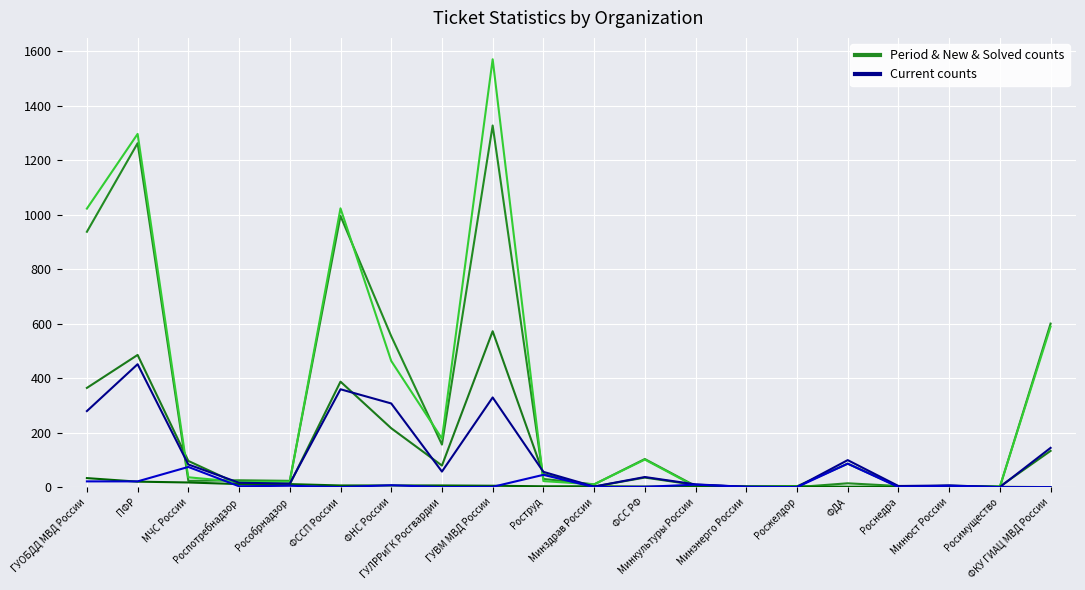

Reading right to left, what are all the values shown in this chart?

start_pediod_count: ФКУ ГИАЦ МВД России=133	Росимущество=2	Минюст России=5	Роснедра=2	ФДА=86	Росжелдор=3	Минэнерго России=1	Минкультуры России=8	ФСС РФ=35	Минздрав России=2	Роструд=48	ГУВМ МВД России=572	ГУЛРРиГК Росгвардии=79	ФНС России=216	ФССП России=387	Рособрнадзор=10	Роспотребнадзор=10	МЧС России=96	ПФР=485	ГУОБДД МВД России=364
current_cnt: ФКУ ГИАЦ МВД России=144	Росимущество=0	Минюст России=6	Роснедра=4	ФДА=99	Росжелдор=0	Минэнерго России=1	Минкультуры России=10	ФСС РФ=37	Минздрав России=2	Роструд=56	ГУВМ МВД России=329	ГУЛРРиГК Росгвардии=57	ФНС России=307	ФССП России=359	Рособрнадзор=13	Роспотребнадзор=16	МЧС России=83	ПФР=451	ГУОБДД МВД России=279